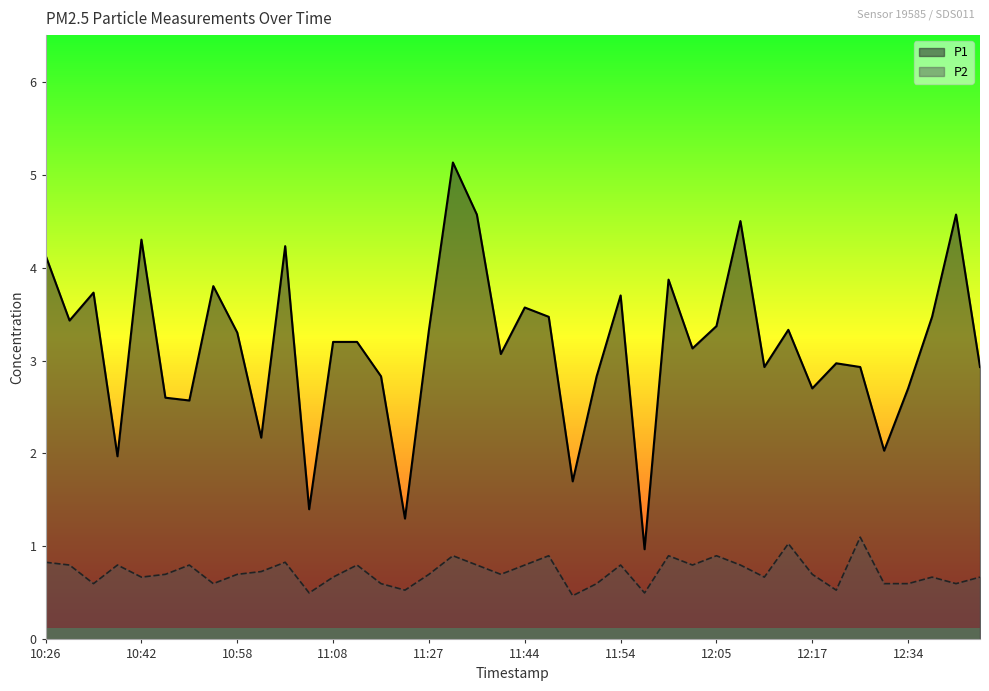

True or false: P1 has more than 2 interior local peaks.

True